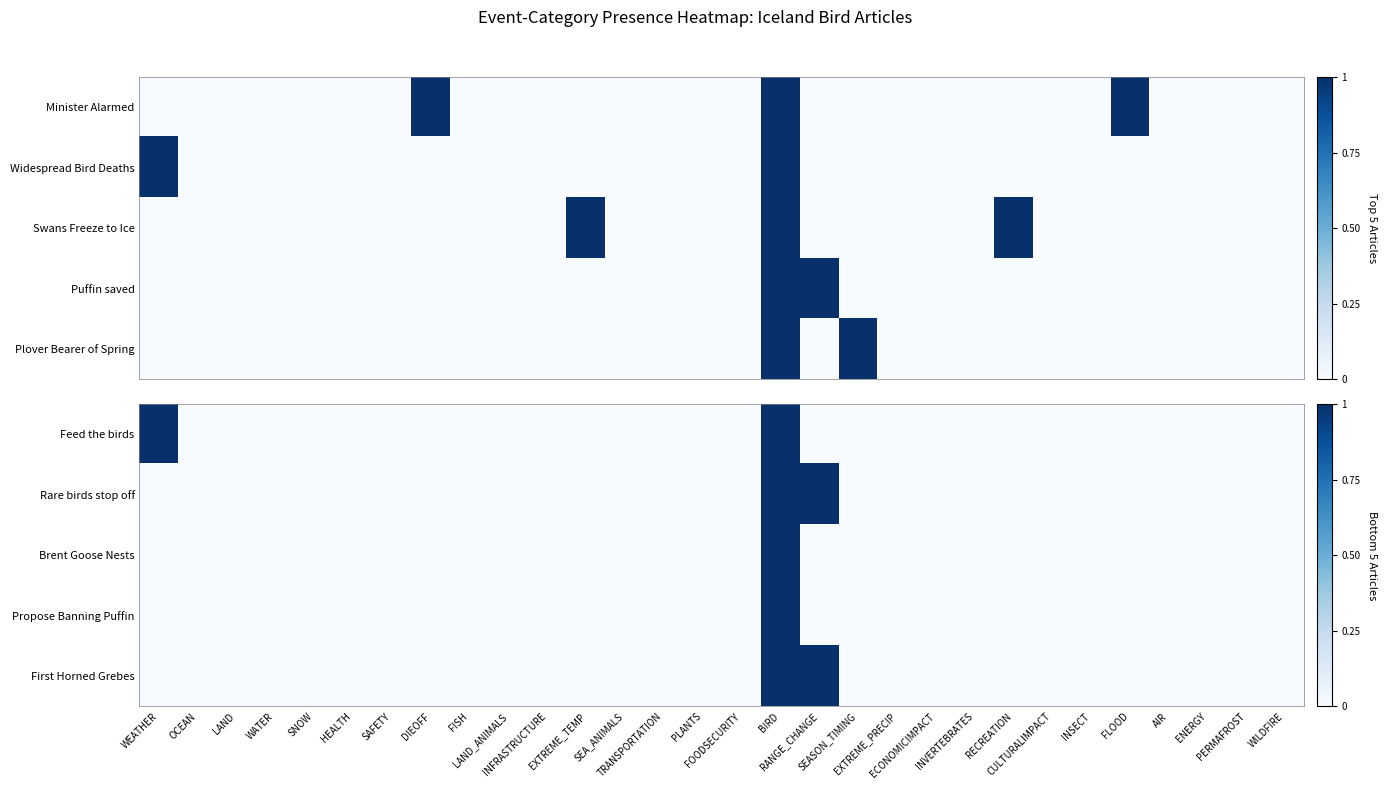

True or false: Brent Goose Nests has a value of 0 at INSECT.

True